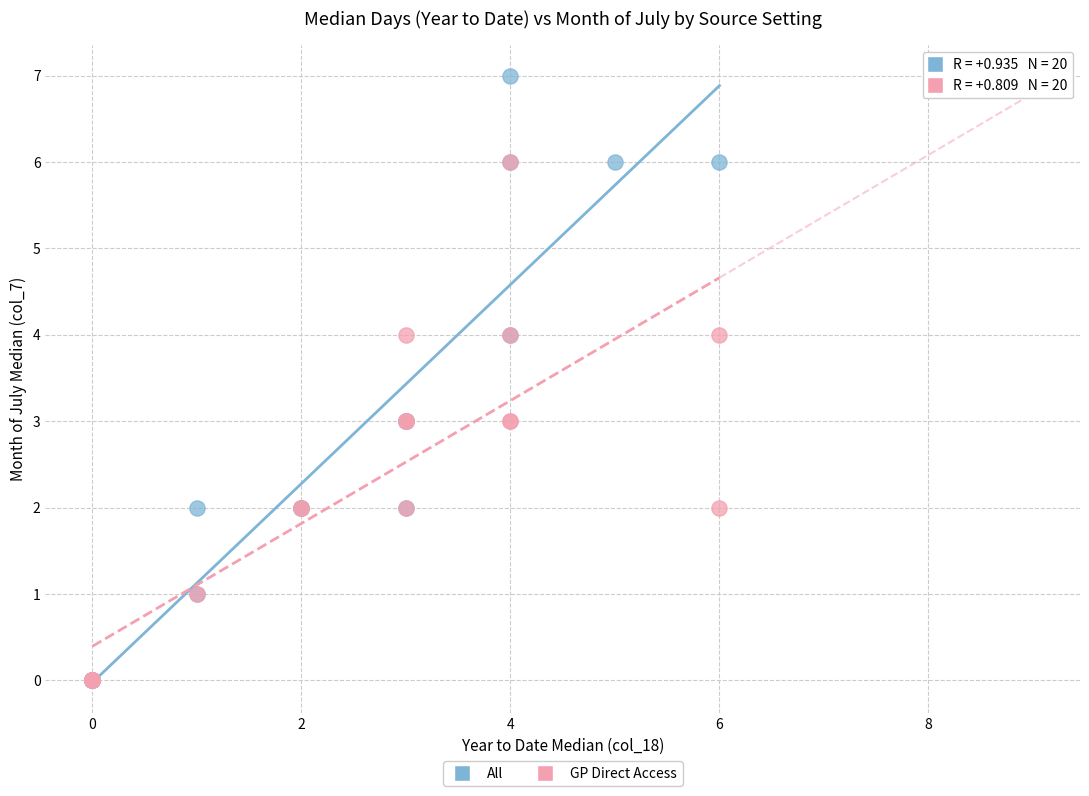

Which series contains the highest Y value?

All